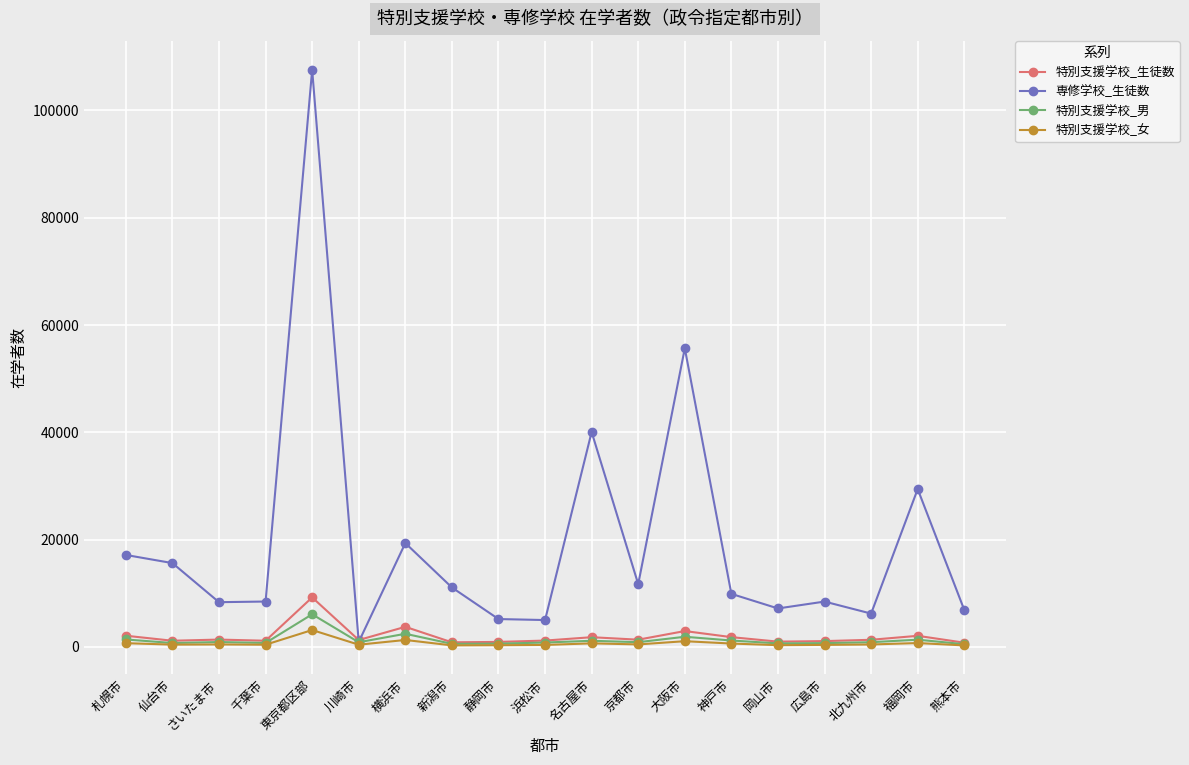

Which category has the highest value across all series?

東京都区部